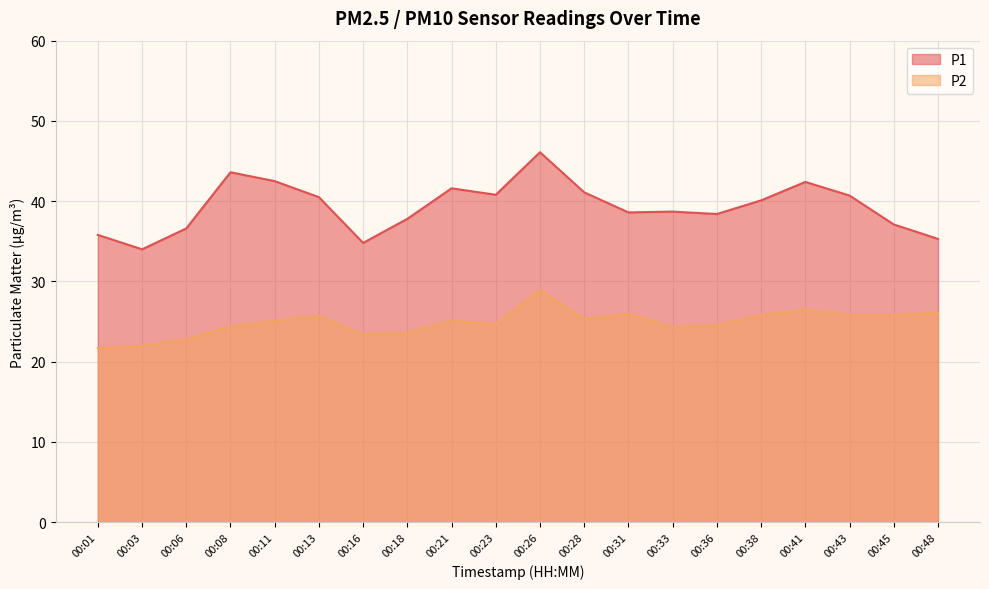

List the series in order of their overall mean, lowest first.

P2, P1